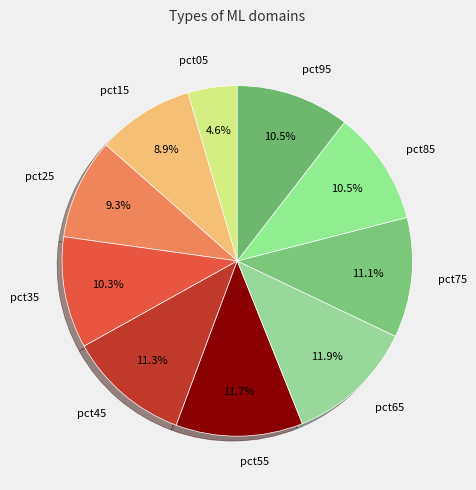

The pct05 slice represents 5% of the pie. True or false?

True